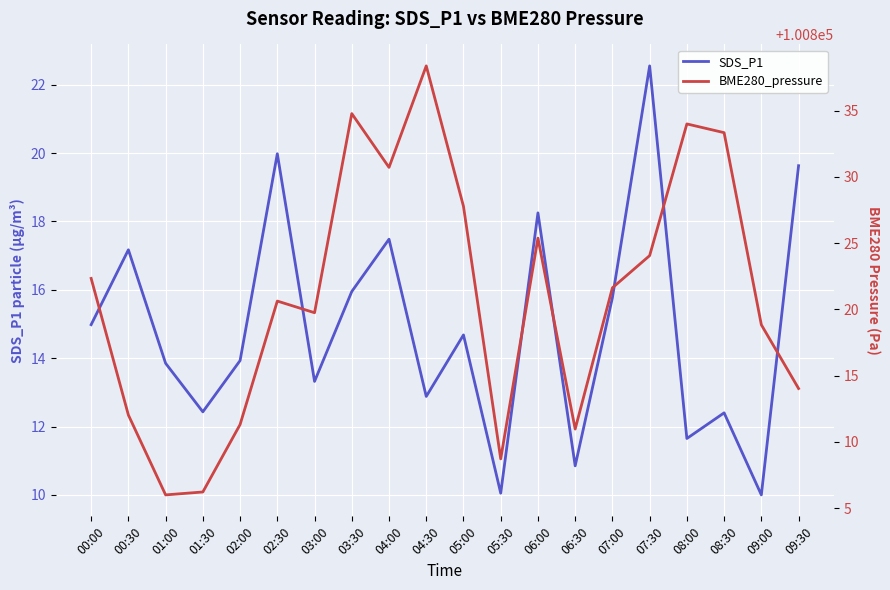

Where is the first local minimum for SDS_P1?

01:30